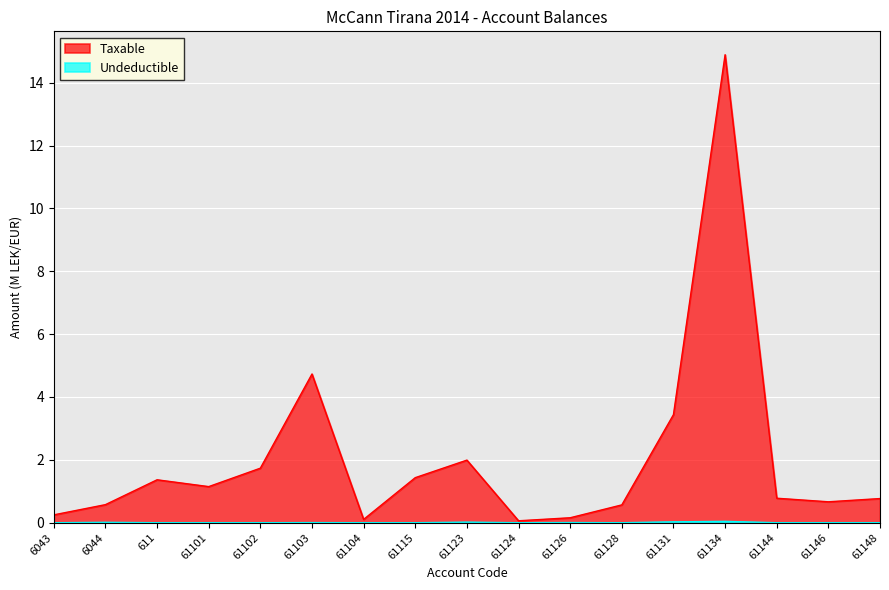

Count the number of categories in the chart.

17